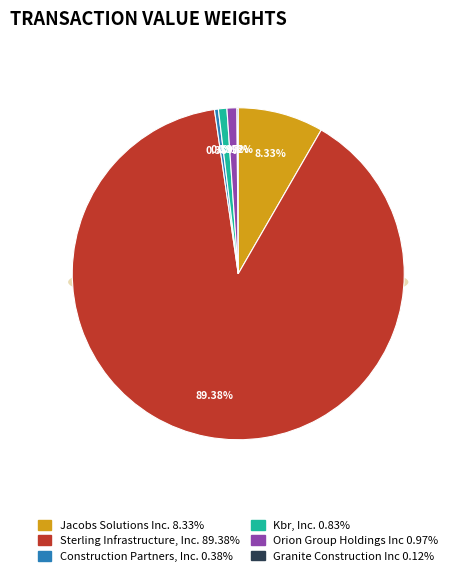

To the nearest percent, what is the average slice percentage?

17%